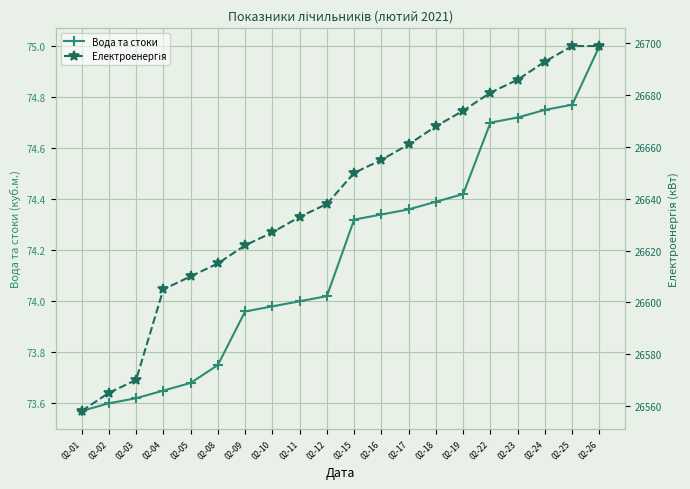

List the labels in order of Електроенергія value, largest first.

02-25, 02-26, 02-24, 02-23, 02-22, 02-19, 02-18, 02-17, 02-16, 02-15, 02-12, 02-11, 02-10, 02-09, 02-08, 02-05, 02-04, 02-03, 02-02, 02-01